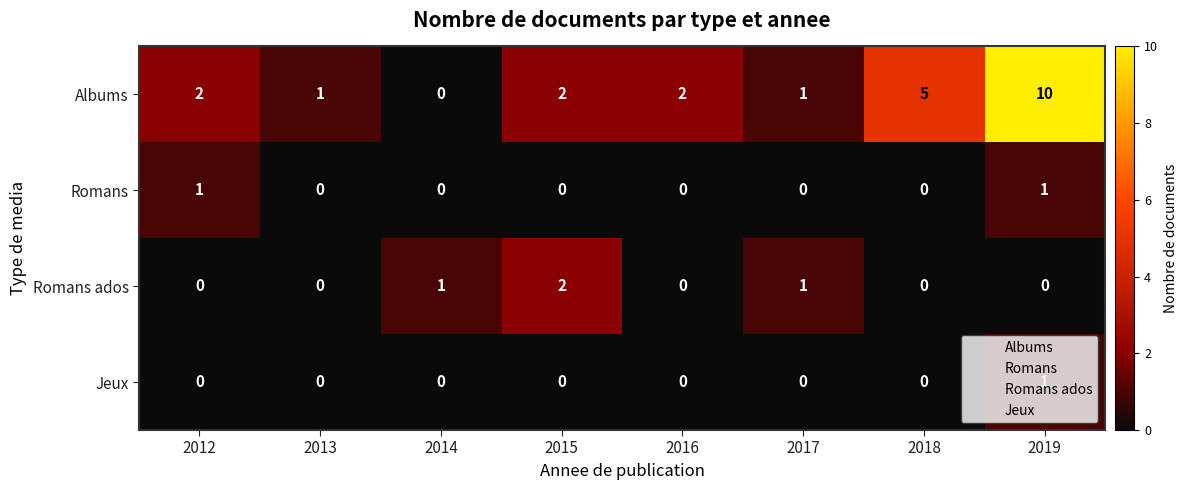

What is the total value across all series at 2019?

12